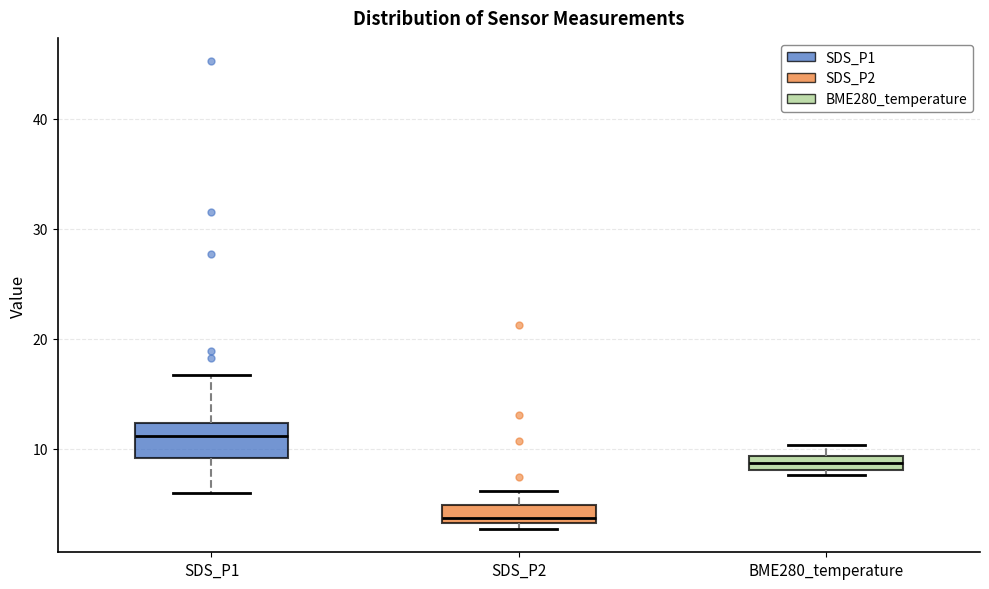

Which box is the tallest, from its lower edge to its upper edge?

SDS_P1